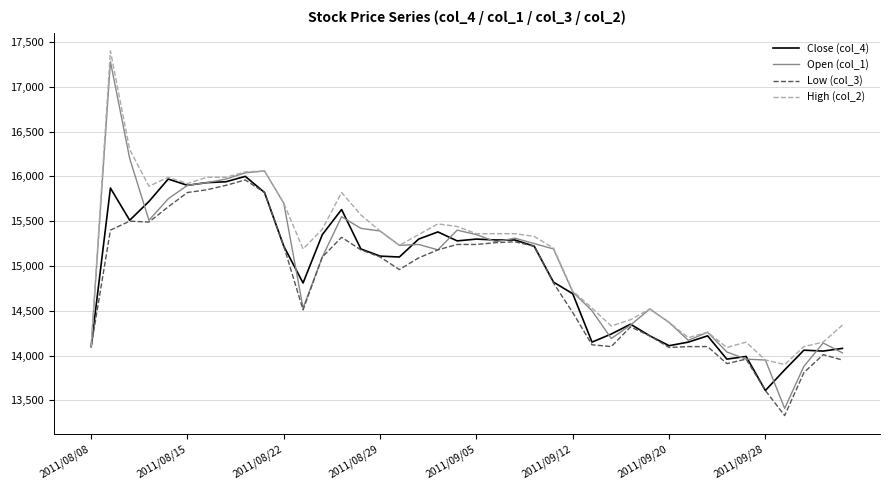

What is the maximum value shown in the chart?

17400